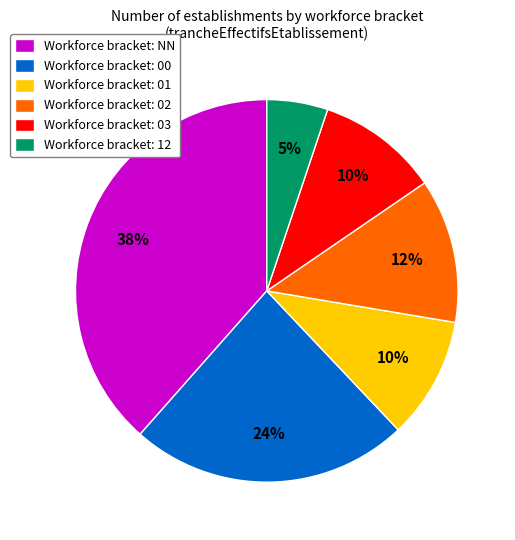

Do Workforce bracket: 03 and Workforce bracket: 12 together represent more than half of the pie?

No